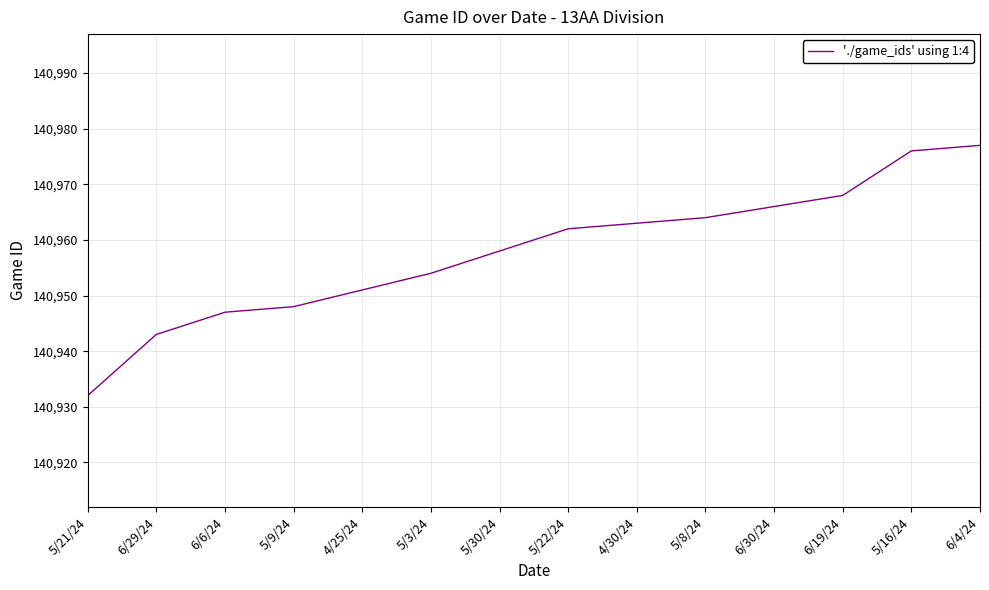

Reading left to right, transcribe all the data shown in this chart.

140932	140943	140947	140948	140951	140954	140958	140962	140963	140964	140966	140968	140976	140977